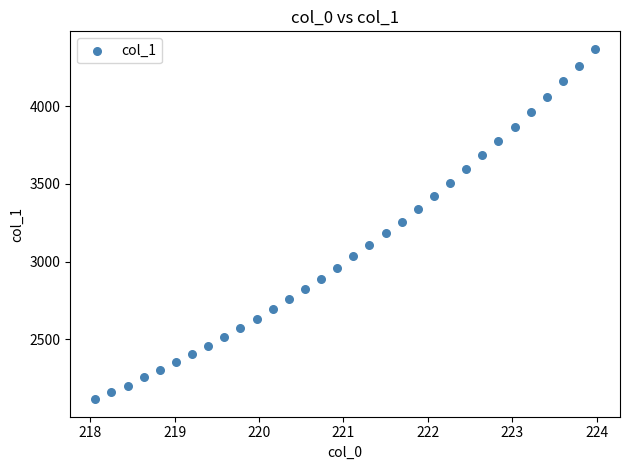

What is the range of X values (max minus min)?

5.9